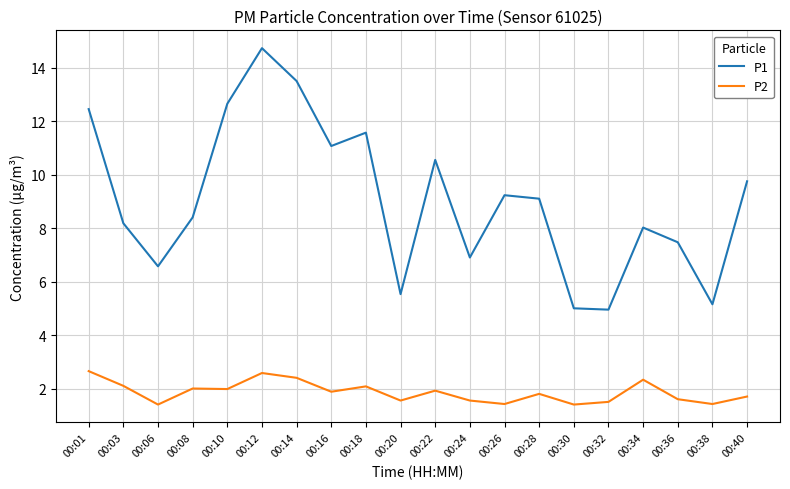

Between 00:28 and 00:38, which series saw the biggest shift?

P1